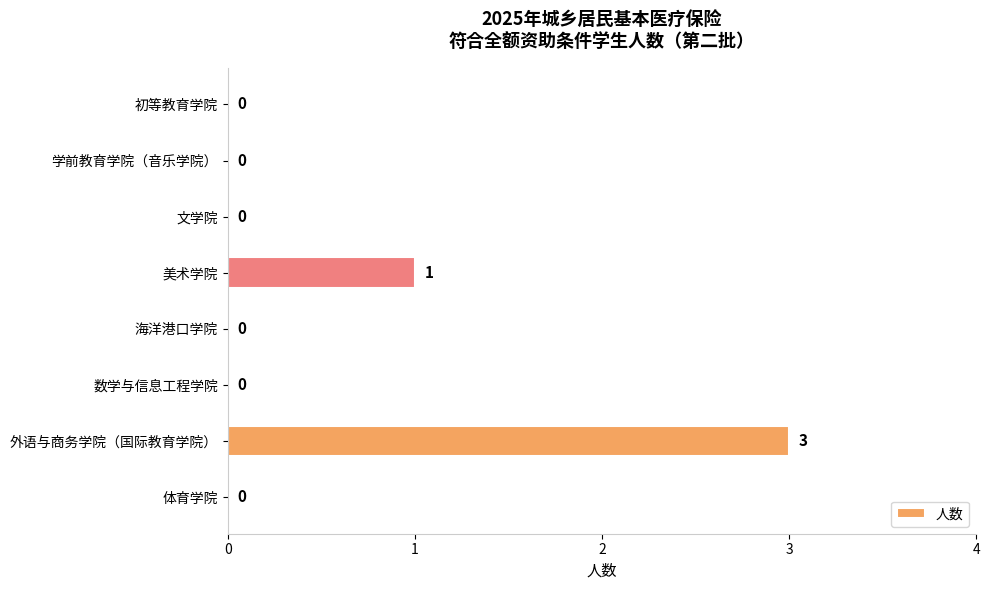

Reading bottom to top, extract all data points from this chart.

体育学院=0	外语与商务学院（国际教育学院）=3	数学与信息工程学院=0	海洋港口学院=0	美术学院=1	文学院=0	学前教育学院（音乐学院）=0	初等教育学院=0